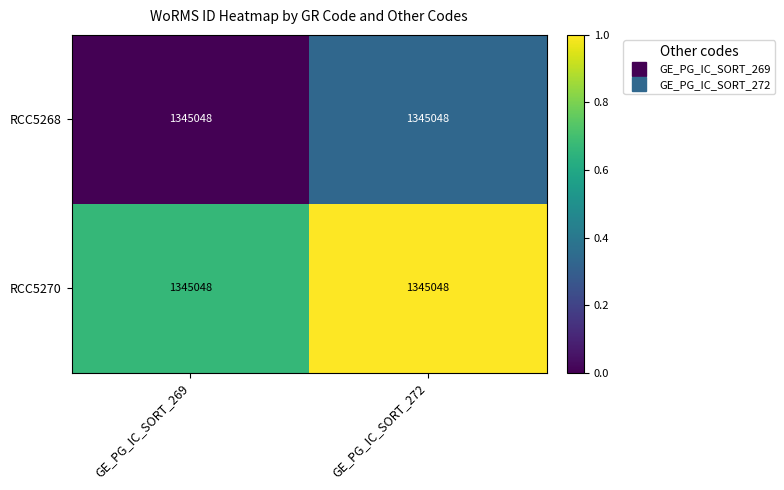

List the series in order of their peak value, highest first.

RCC5270, RCC5268